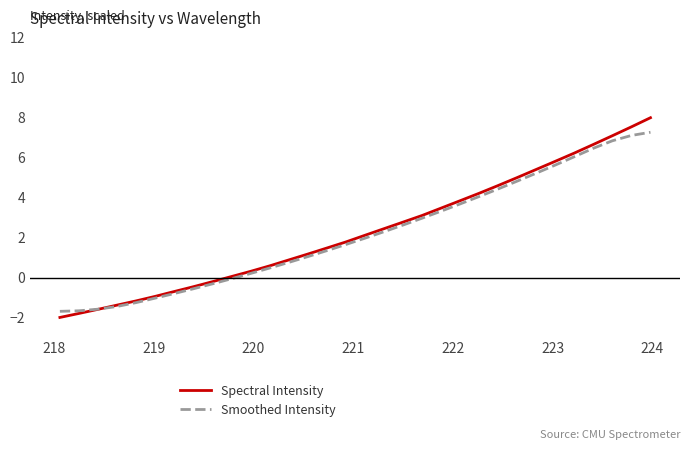

Rank the series by their maximum value, from lowest to highest.

Smoothed Intensity, Spectral Intensity